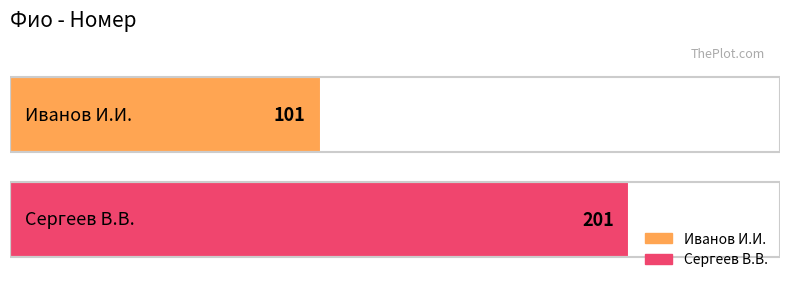

What are all the series names shown in the legend?

Иванов И.И., Сергеев В.В.